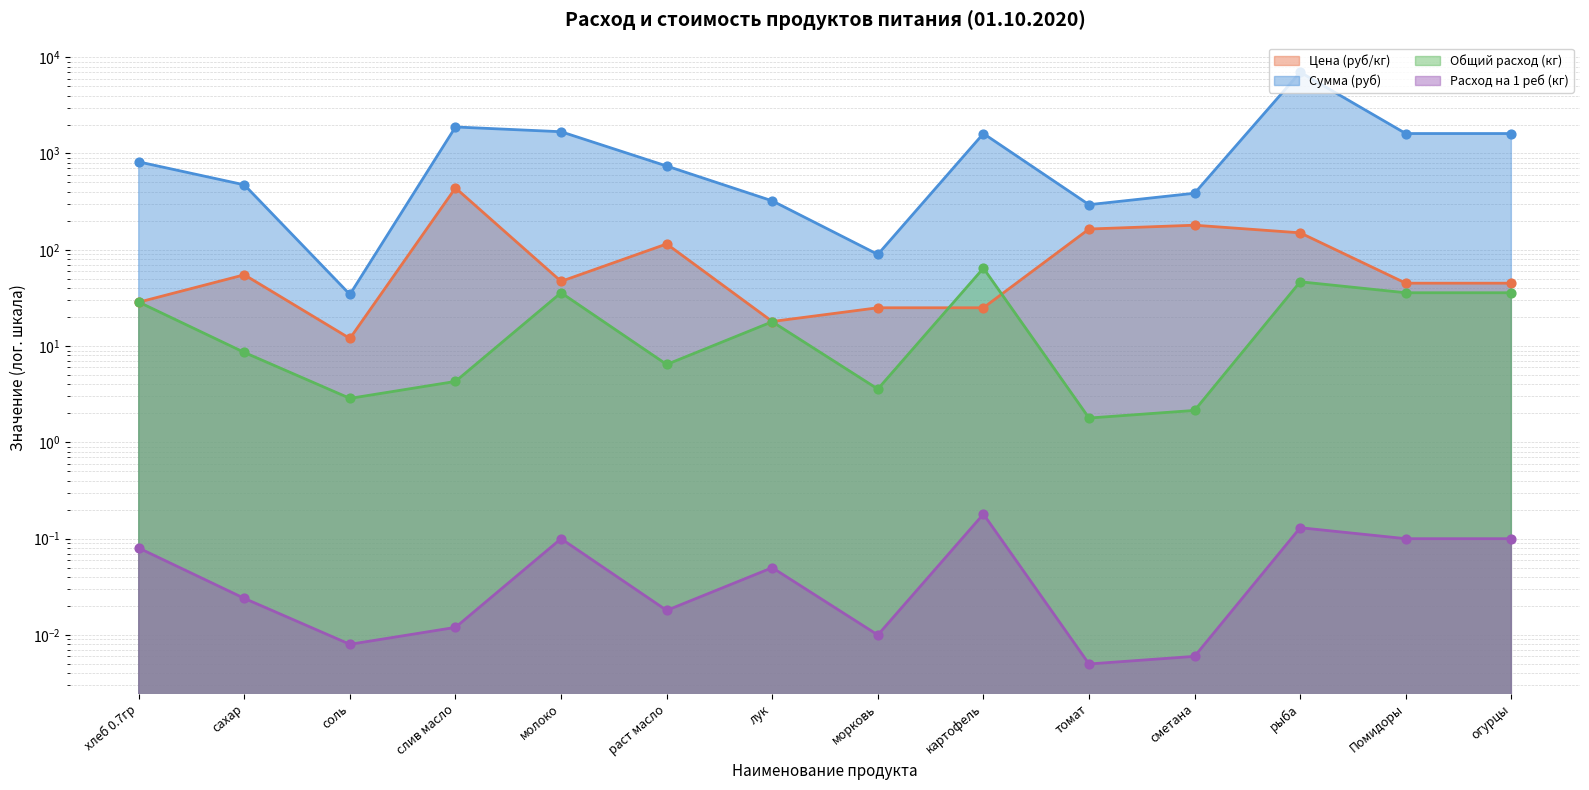

What are all the series names shown in the legend?

Цена (руб/кг), Сумма (руб), Общий расход (кг), Расход на 1 реб (кг)